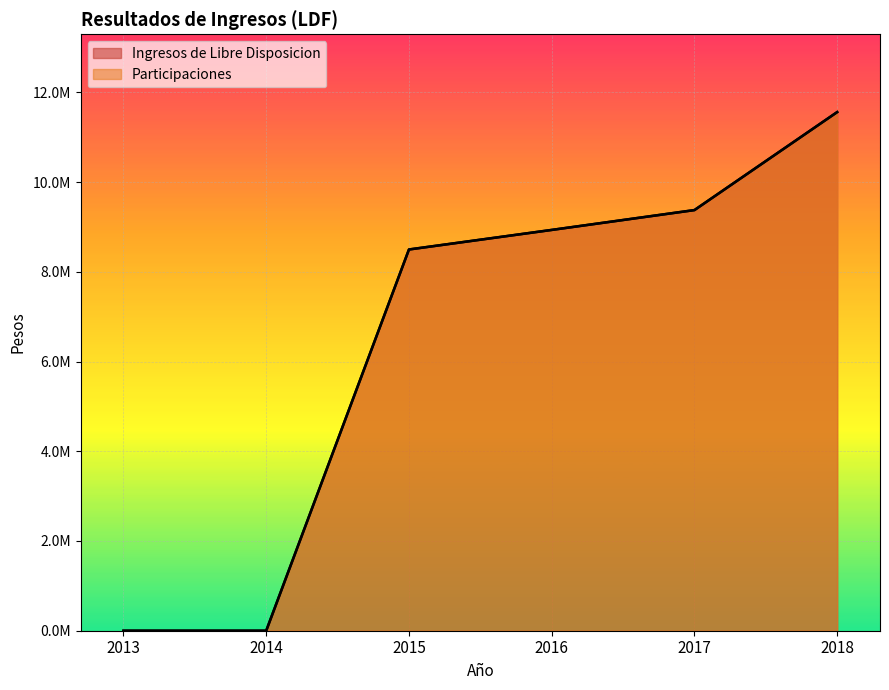

What is the average value of the Ingresos de Libre Disposicion series?

6394874.4